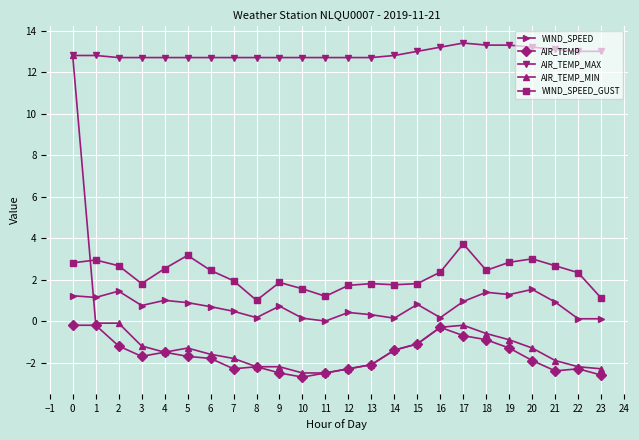

List the series in order of their peak value, lowest first.

AIR_TEMP, WIND_SPEED, WIND_SPEED_GUST, AIR_TEMP_MIN, AIR_TEMP_MAX